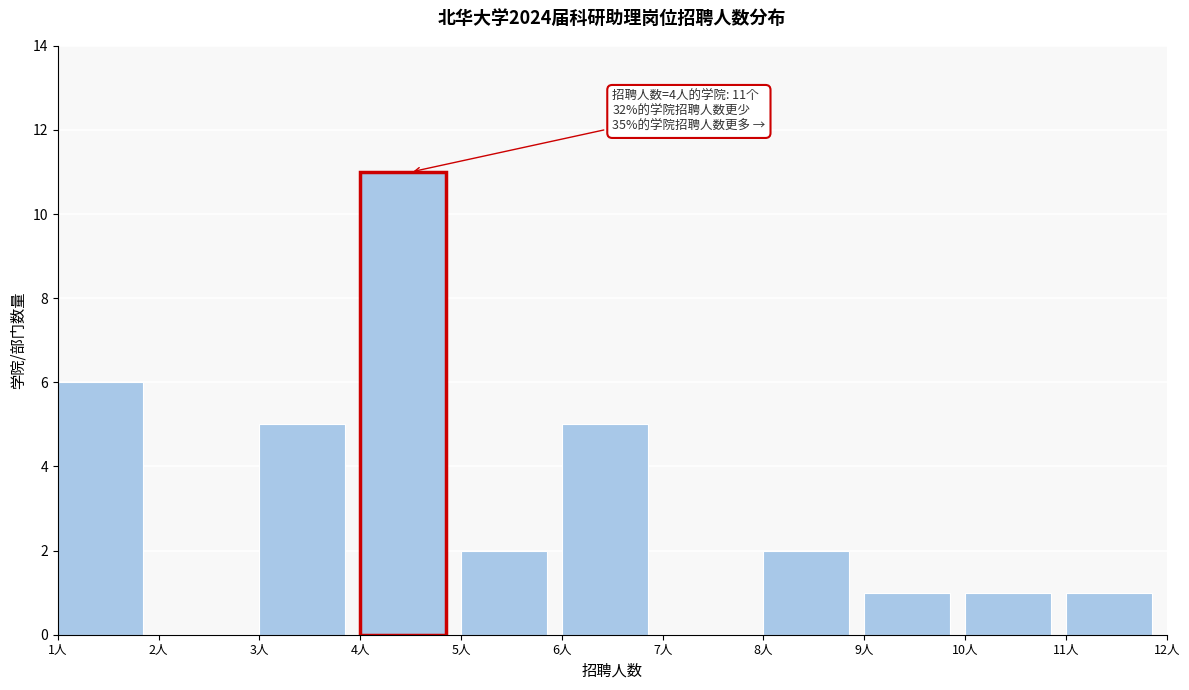

Over which range of the x-axis is the bar tallest?

4 to 5